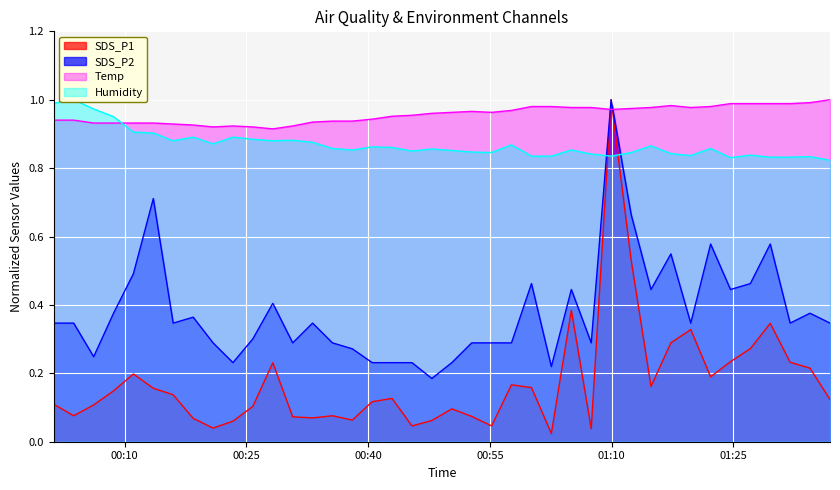

How many SDS_P2 values are between 0 and 1?

40